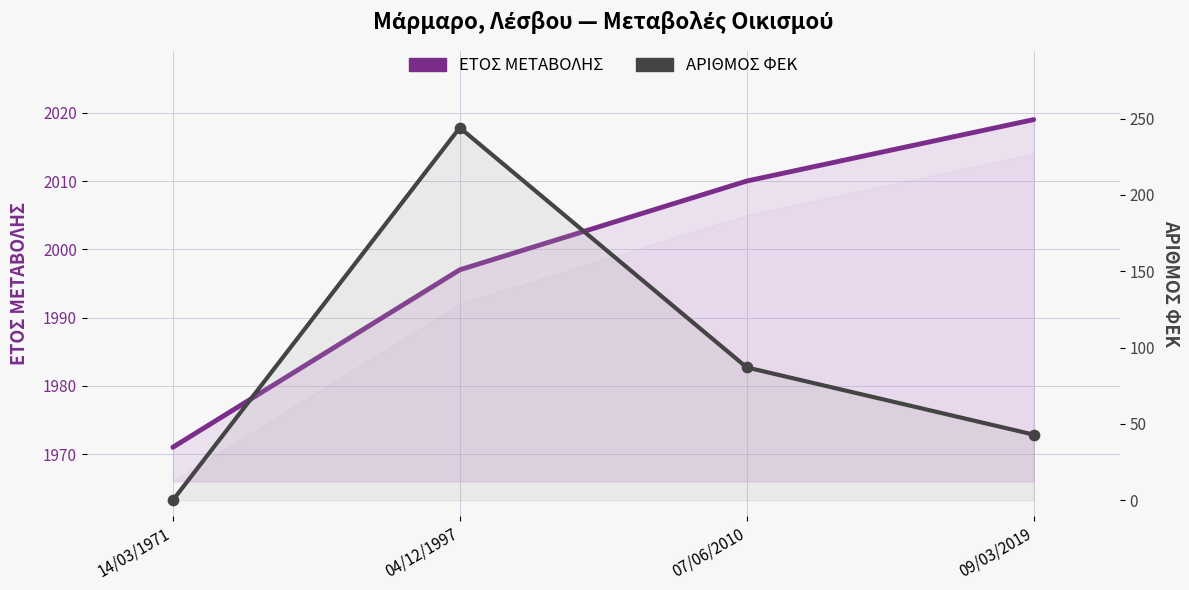

What is the total value across all series at 09/03/2019?

2062